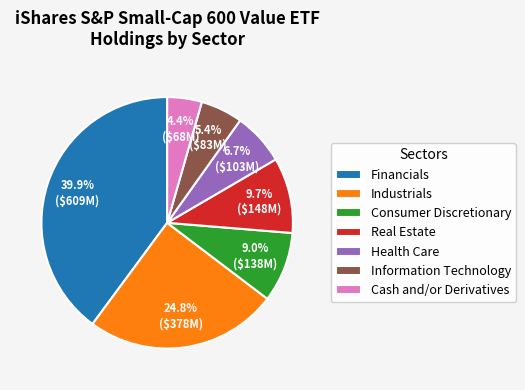

What is the largest slice in the pie chart?

Financials